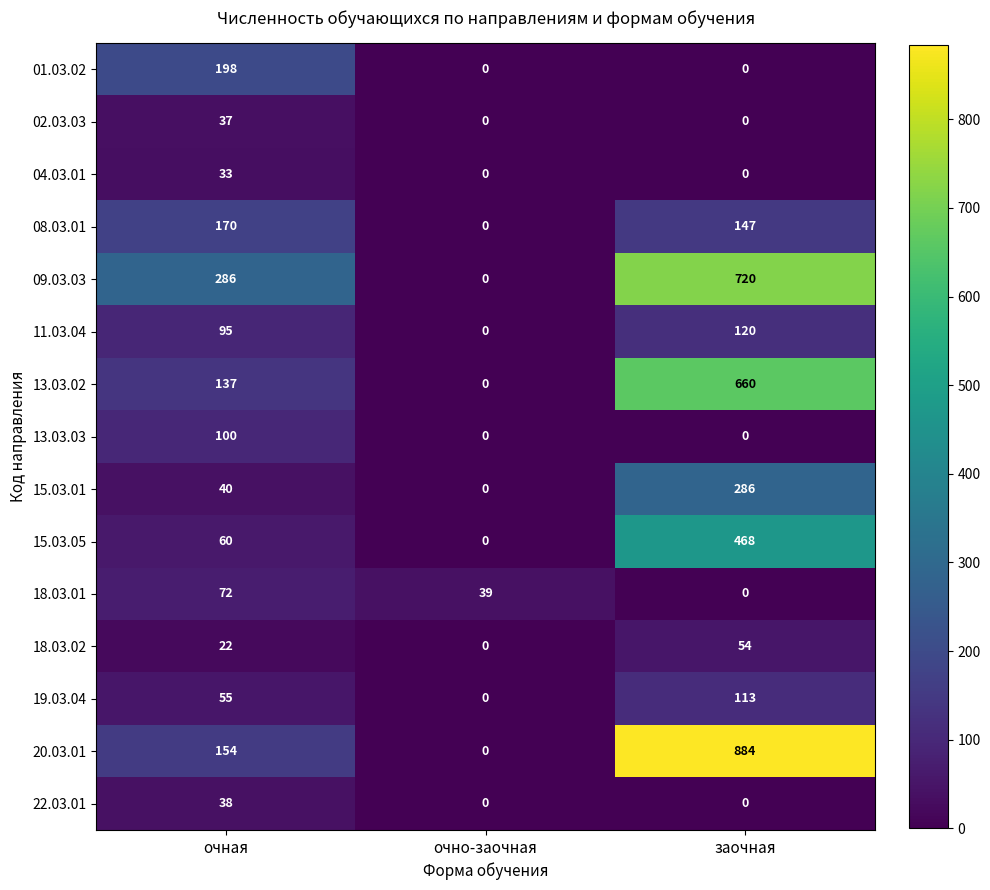

Which series has the largest range (max minus min)?

20.03.01